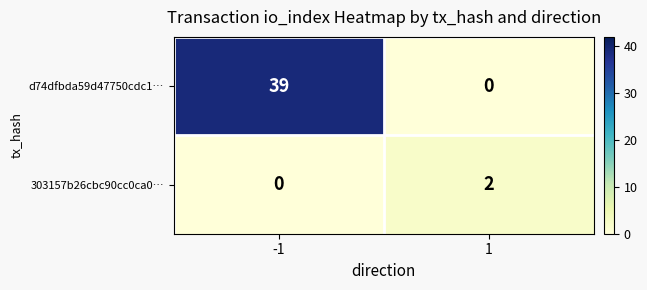

True or false: d74dfbda59d47750cdc1… has a value of 0 at 1.

True